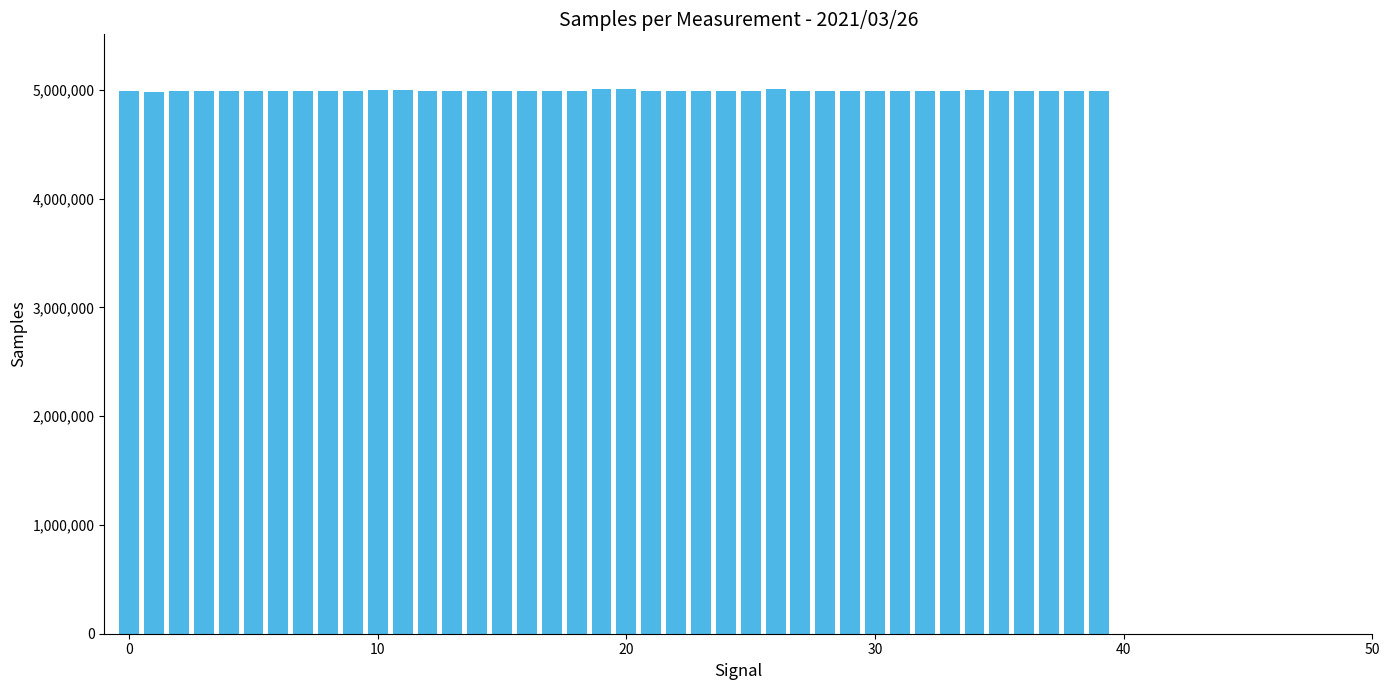

What is the maximum value shown in the chart?

5008068